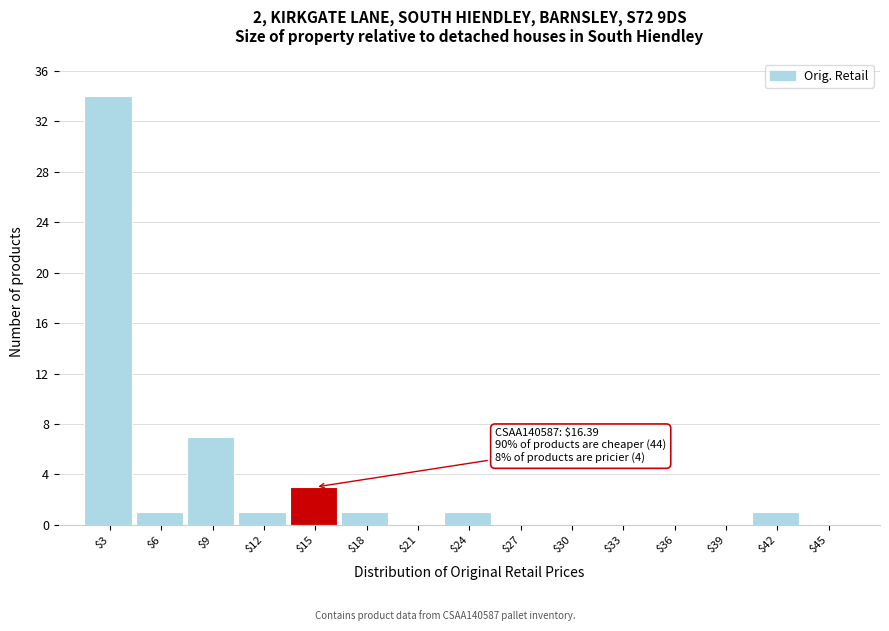

What is the maximum value shown in the chart?

34